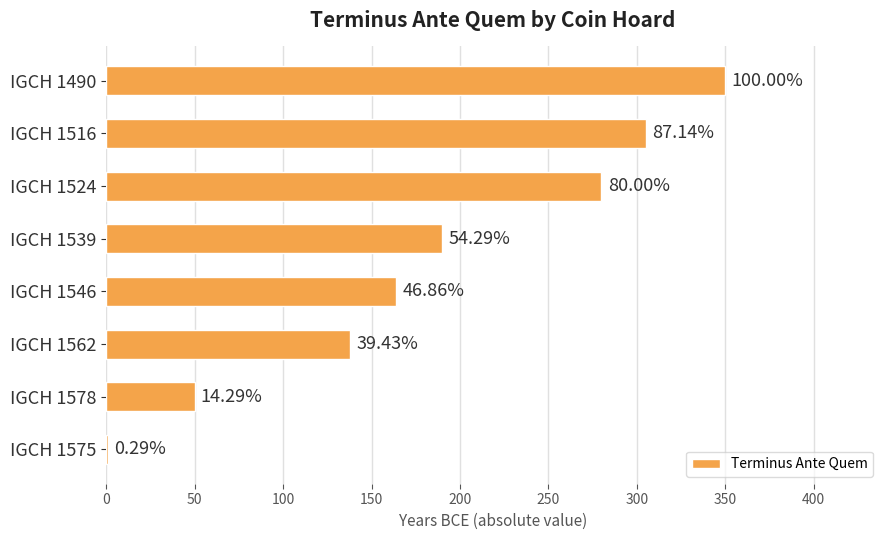

How many data points are above 190?

3